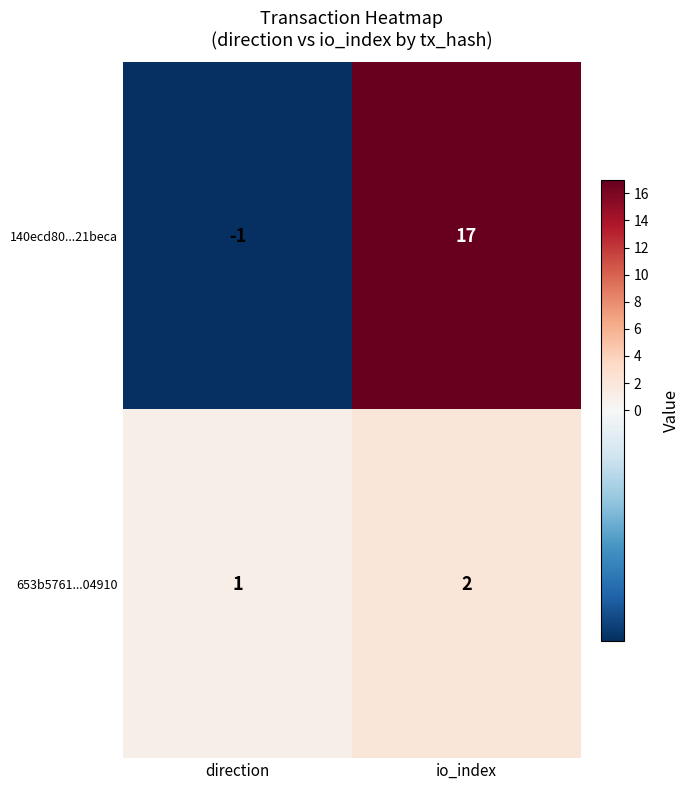

True or false: 140ecd80...21beca has a value of 7 at io_index.

False